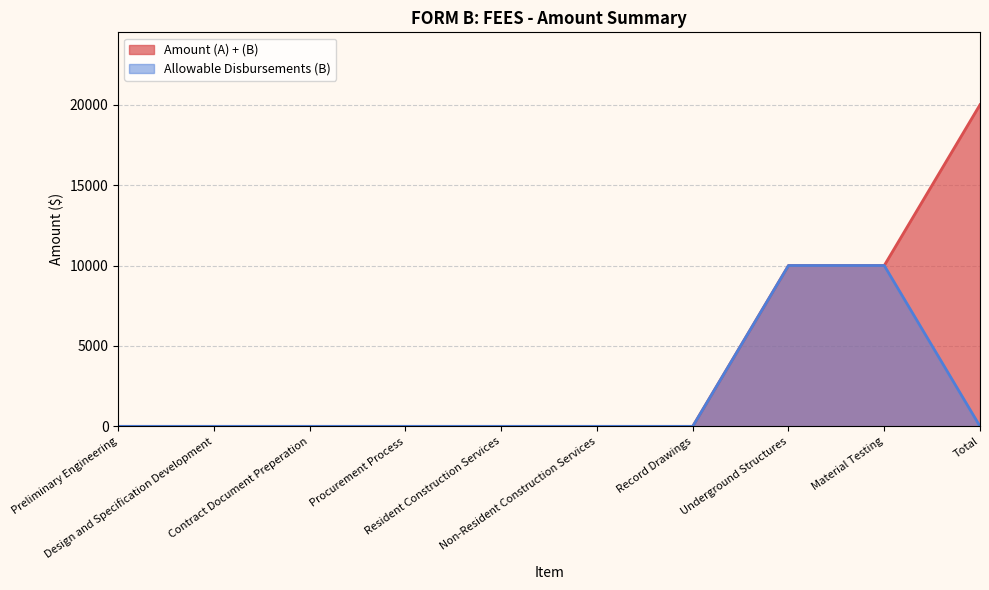

What is the maximum value shown in the chart?

20000